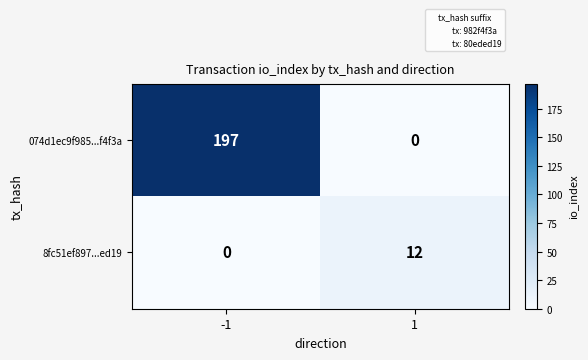

Rank the series by their average value, from lowest to highest.

8fc51ef897...ed19, 074d1ec9f985...f4f3a